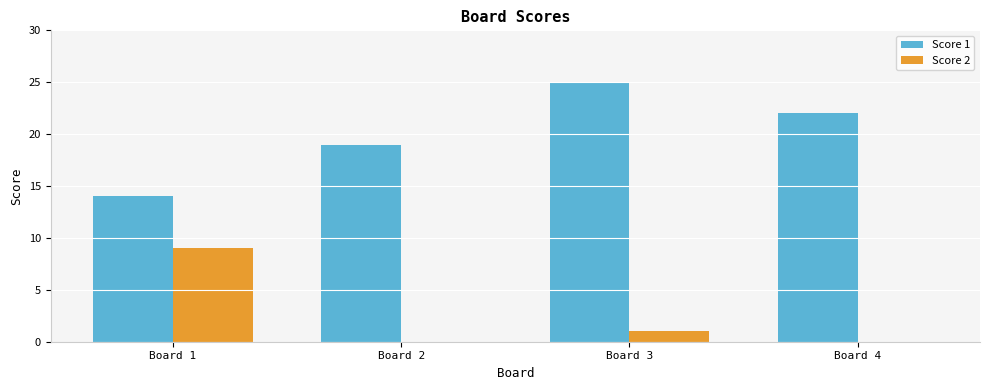

How many groups of bars are there?

4